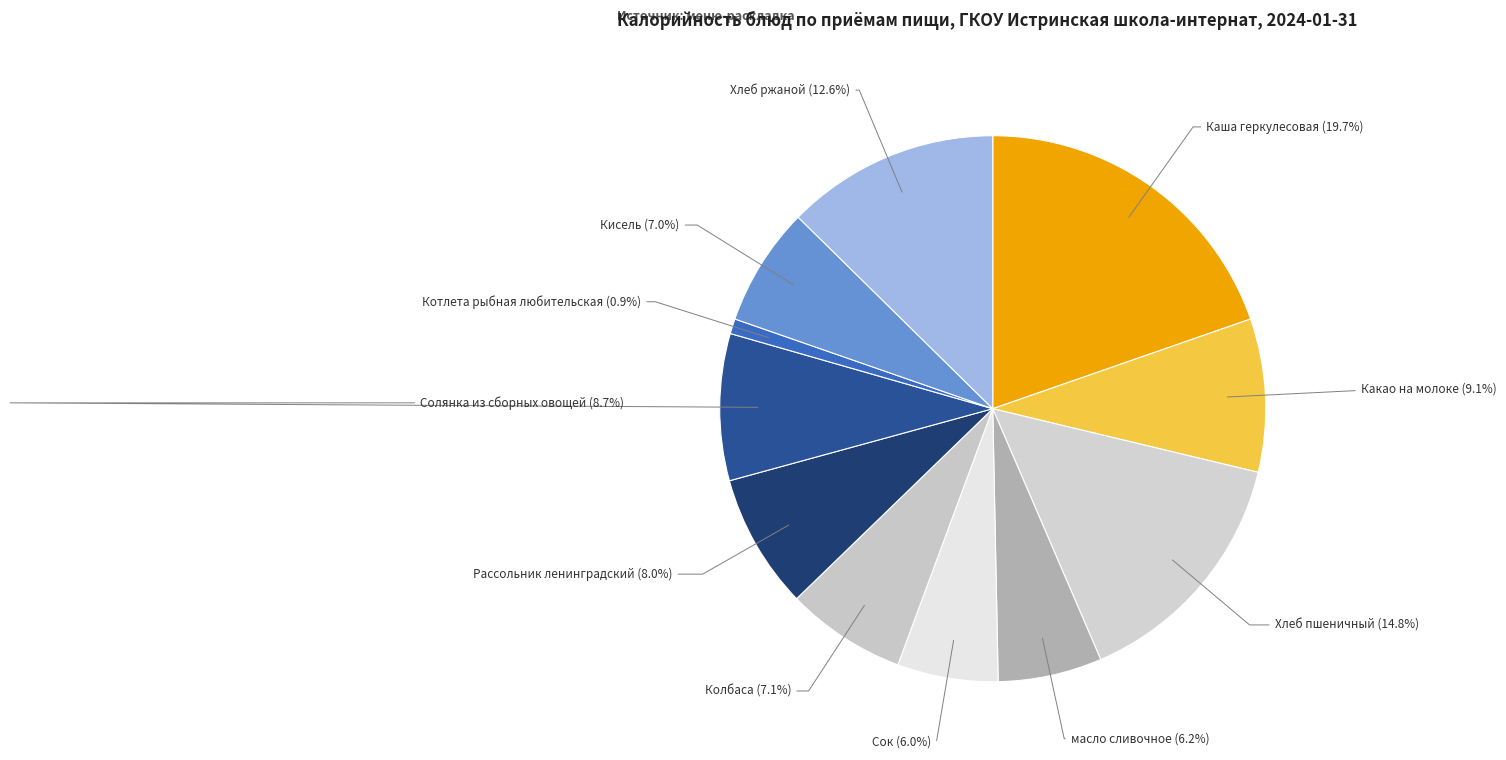

Which category has the smallest portion of the pie?

Котлета рыбная любительская